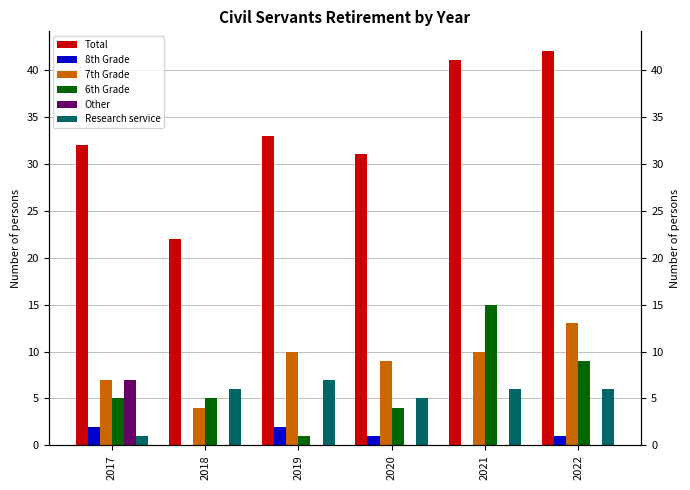

What is the difference between the maximum and minimum values in the 6th Grade series?

14